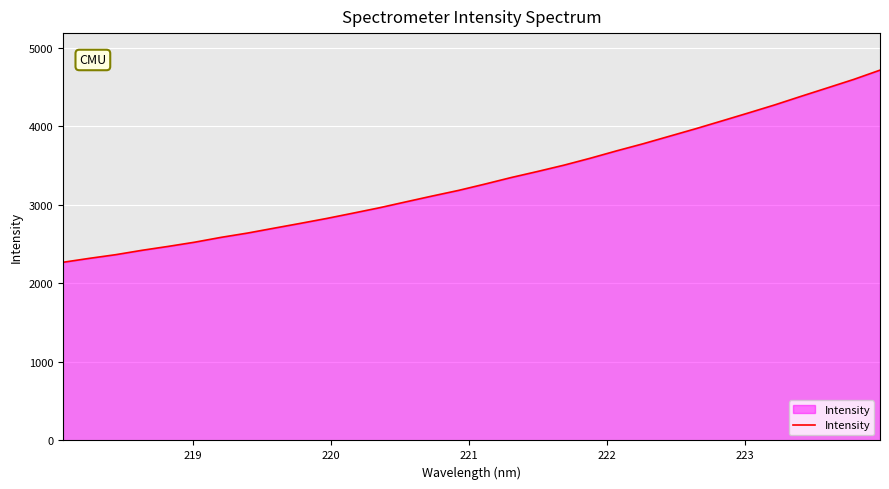

What is the smallest value displayed?

2268.5